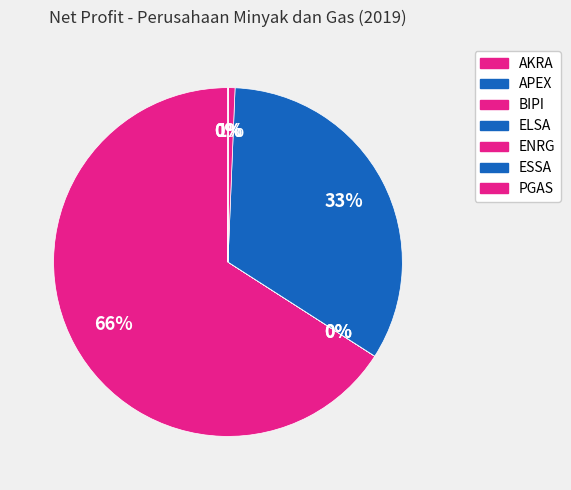

What is the change in value from AKRA to APEX?

-703056922673